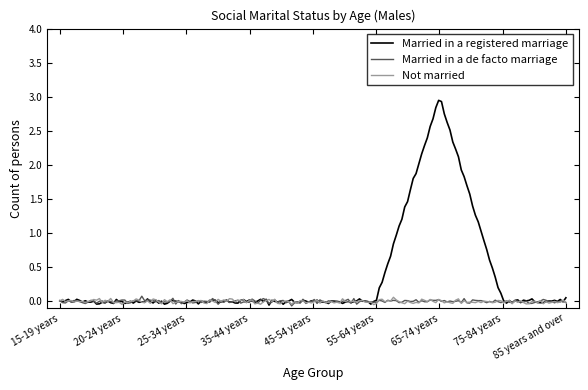

Rank the categories by Not married value from highest to lowest.

15-19 years, 20-24 years, 25-34 years, 35-44 years, 45-54 years, 55-64 years, 65-74 years, 75-84 years, 85 years and over